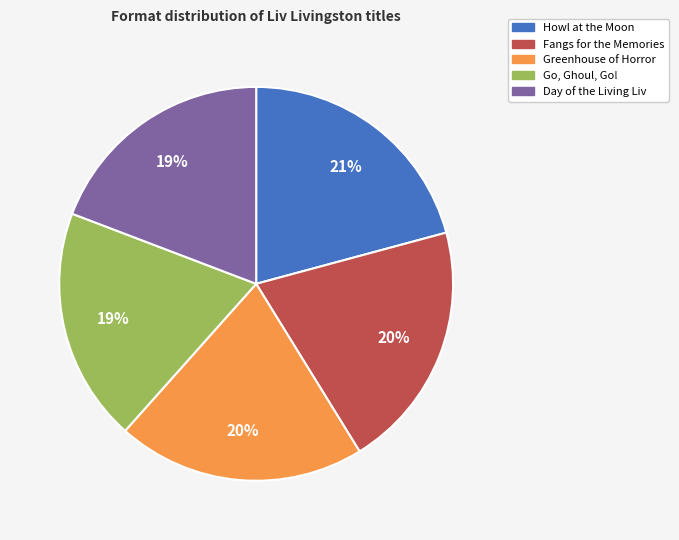

Do Day of the Living Liv and Fangs for the Memories together represent more than half of the pie?

No